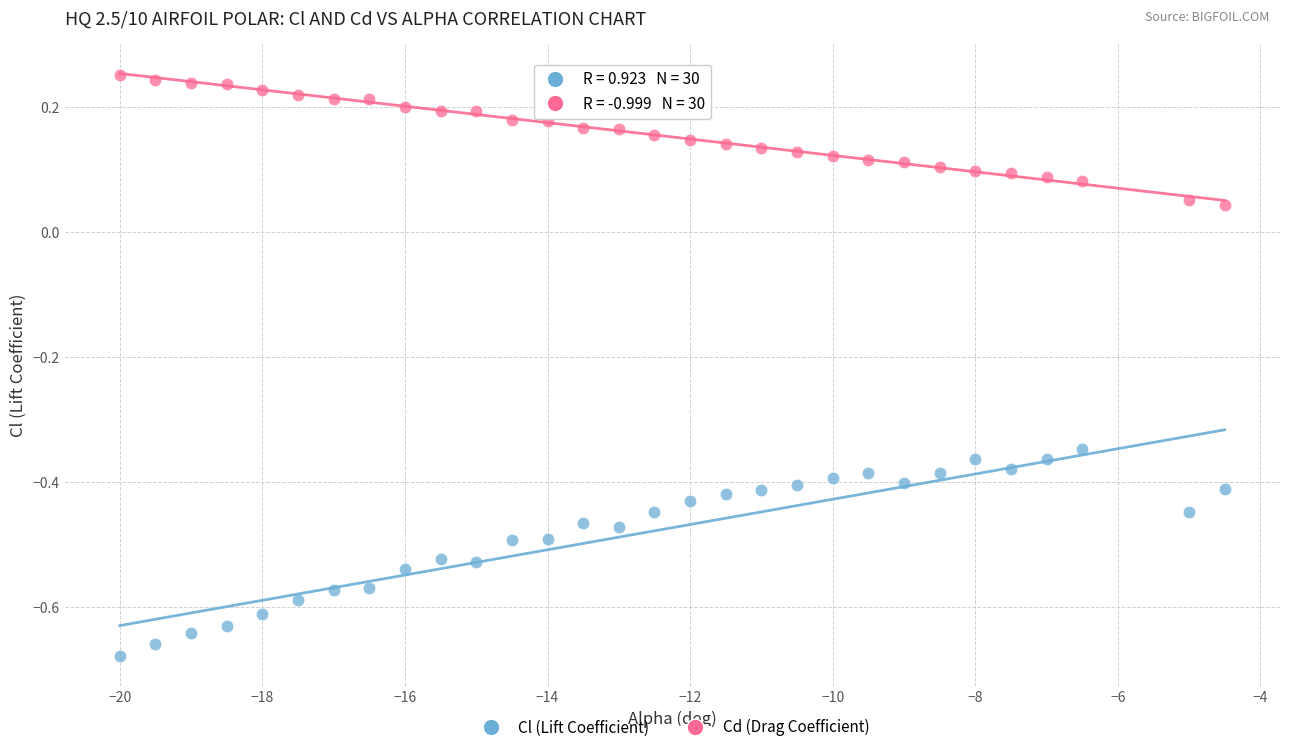

Across all data points, what is the range of X values (max minus min)?

15.5